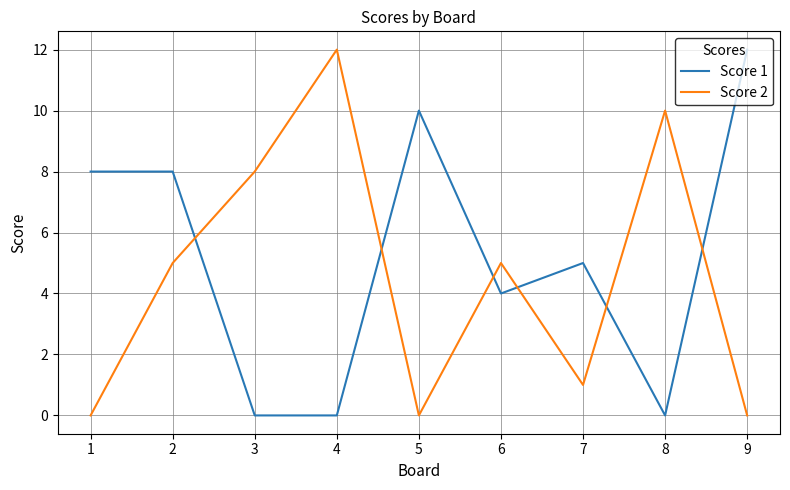

Reading left to right, list all the values displayed in this chart.

Score 1: 8	8	0	0	10	4	5	0	12
Score 2: 0	5	8	12	0	5	1	10	0